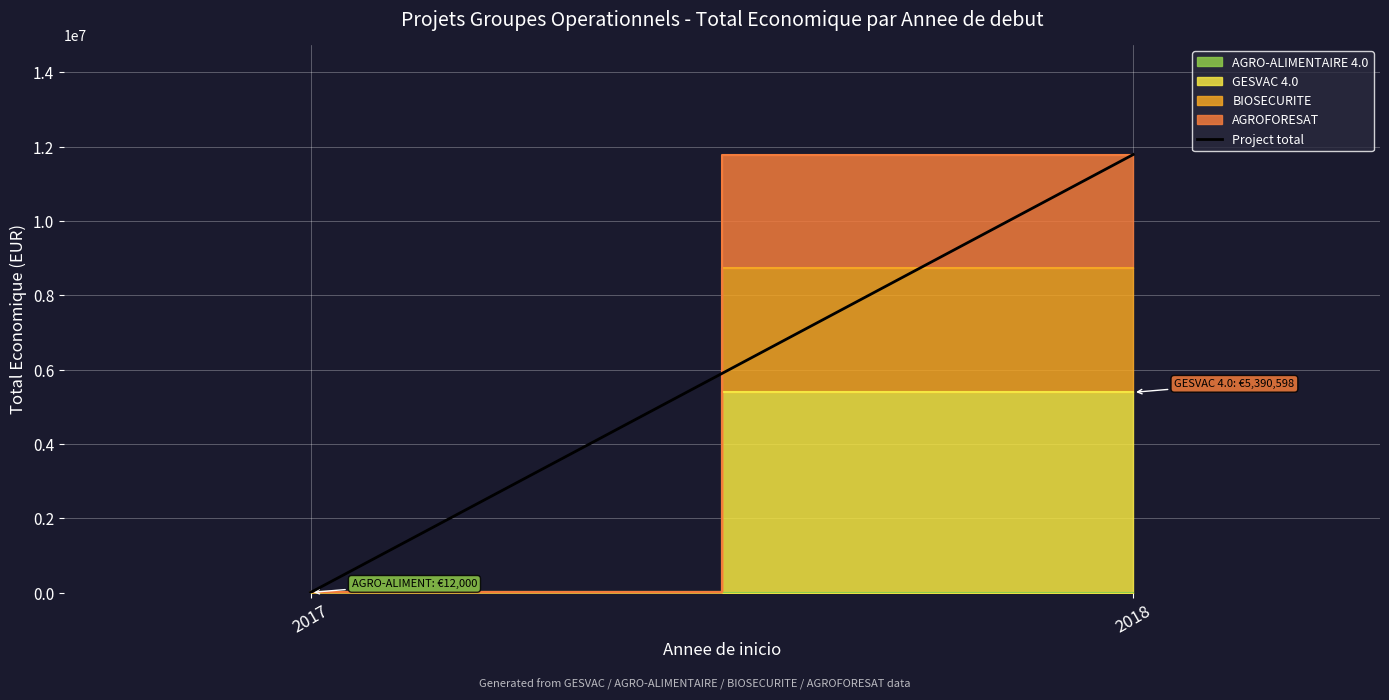

List the labels in order of value, smallest first.

2017, 2018